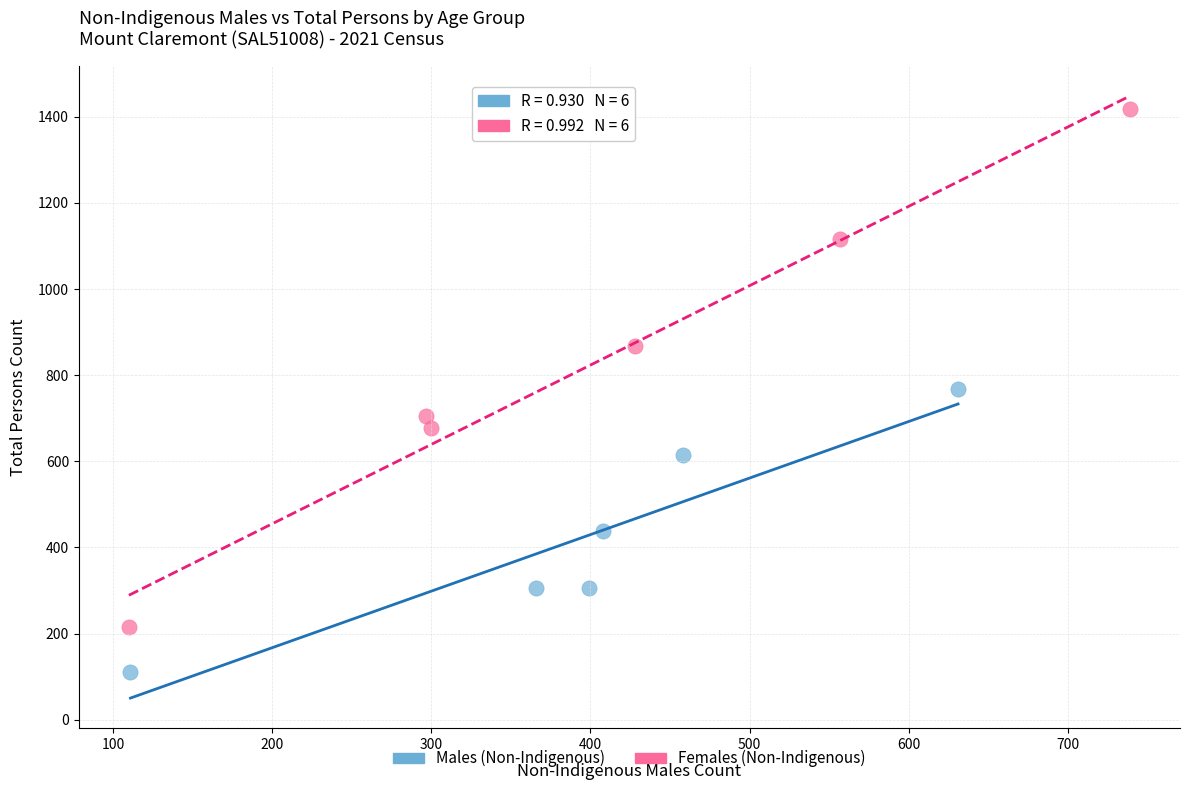

Which series has the largest Y range (max minus min)?

Females (Non-Indigenous)